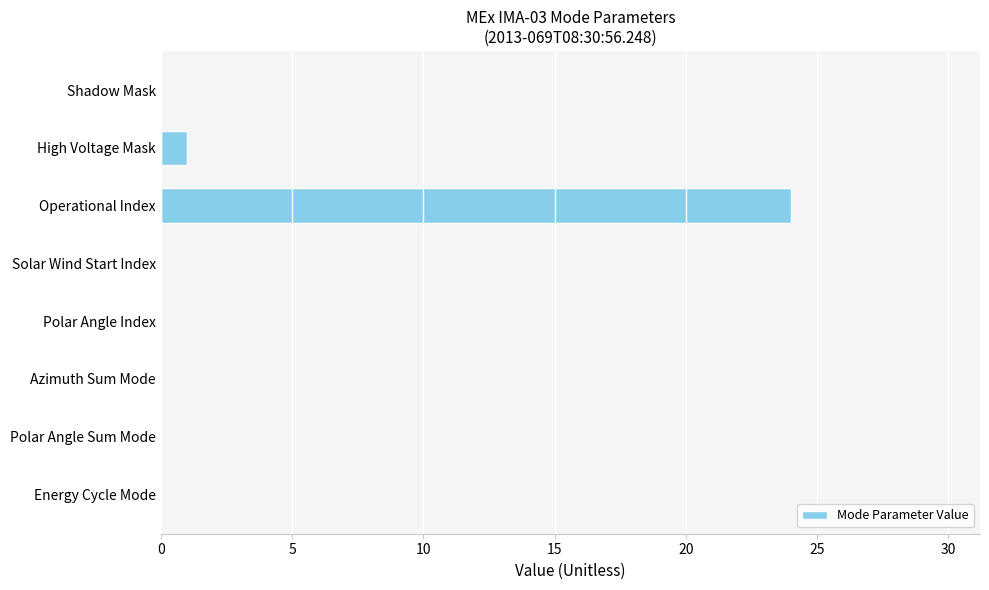

The value at Energy Cycle Mode is 0. True or false?

True